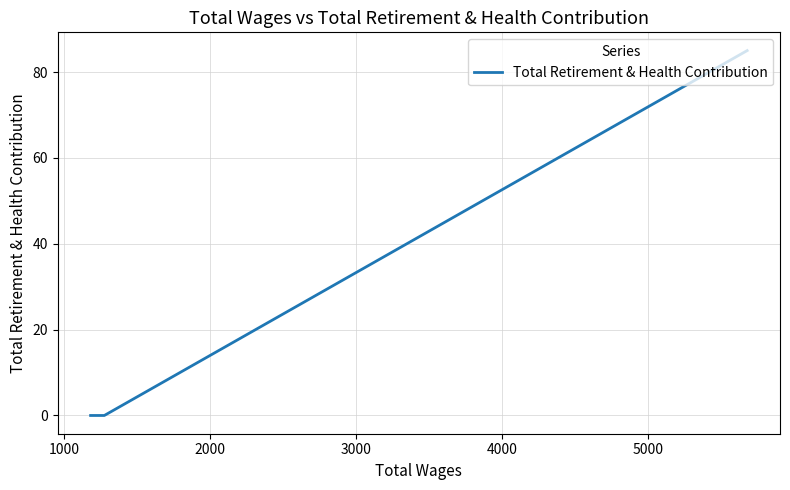

What is the average value?

28